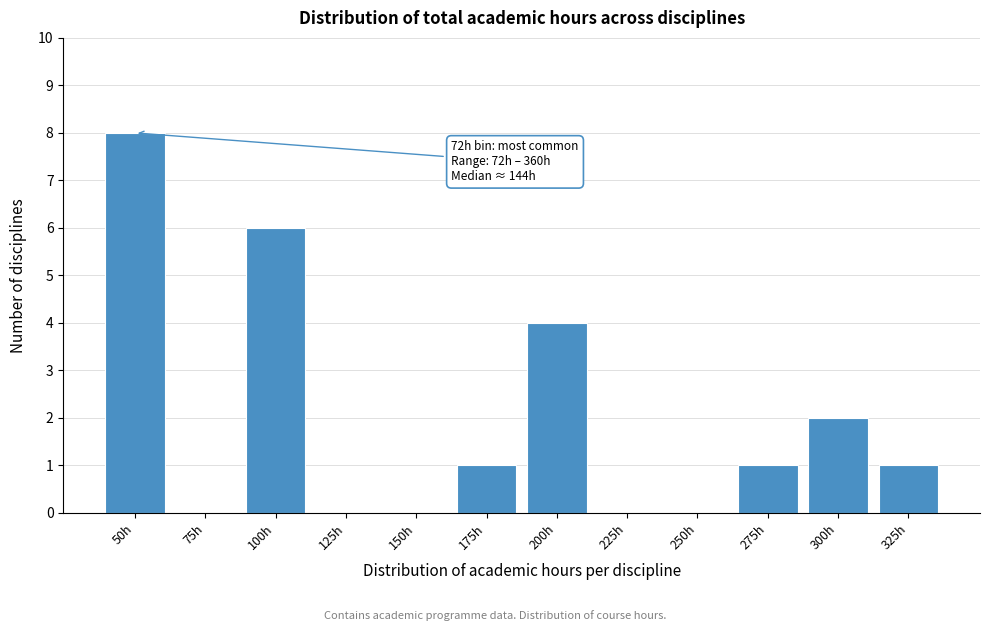

Reading right to left, extract all data points from this chart.

325h=1	300h=2	275h=1	250h=0	225h=0	200h=4	175h=1	150h=0	125h=0	100h=6	75h=0	50h=8